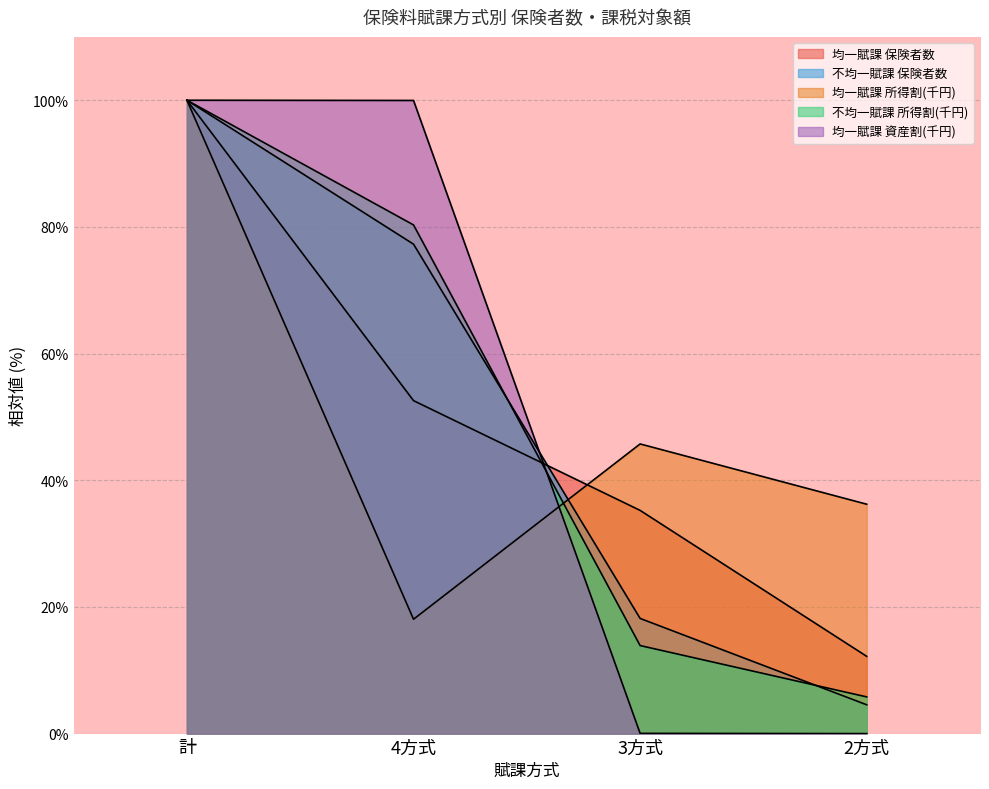

What is the maximum value for 不均一賦課 保険者数?

100.0